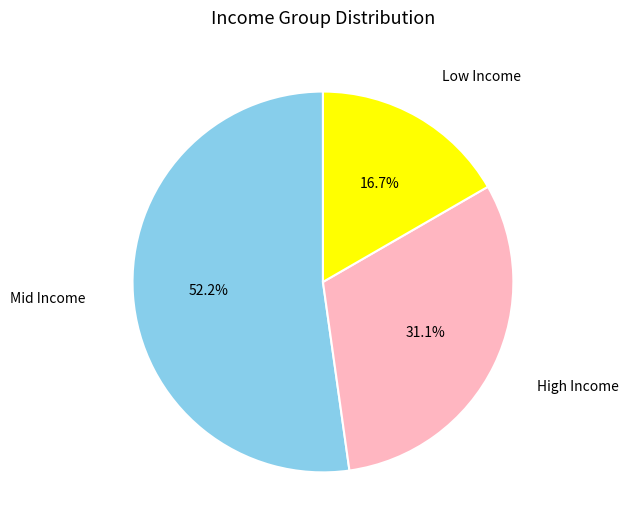

Is there any slice that represents more than half of the pie?

Yes